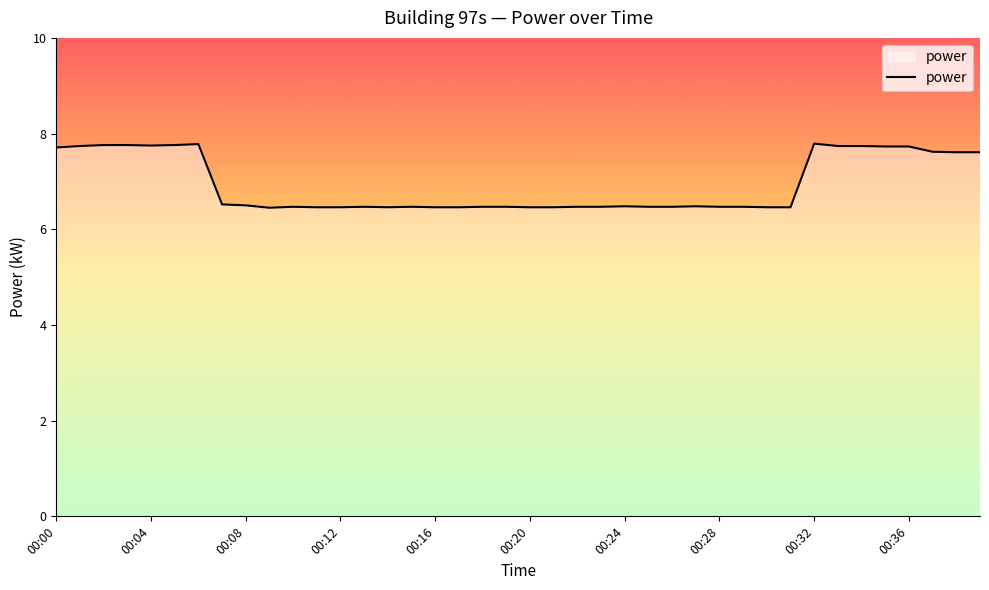

What is the difference between the maximum and minimum values?

1.3